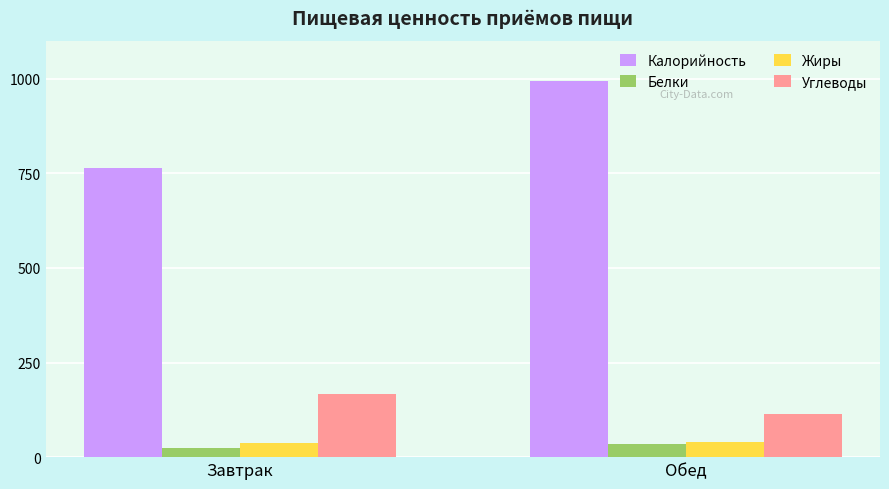

At which label is Углеводы closest to 140?

Обед